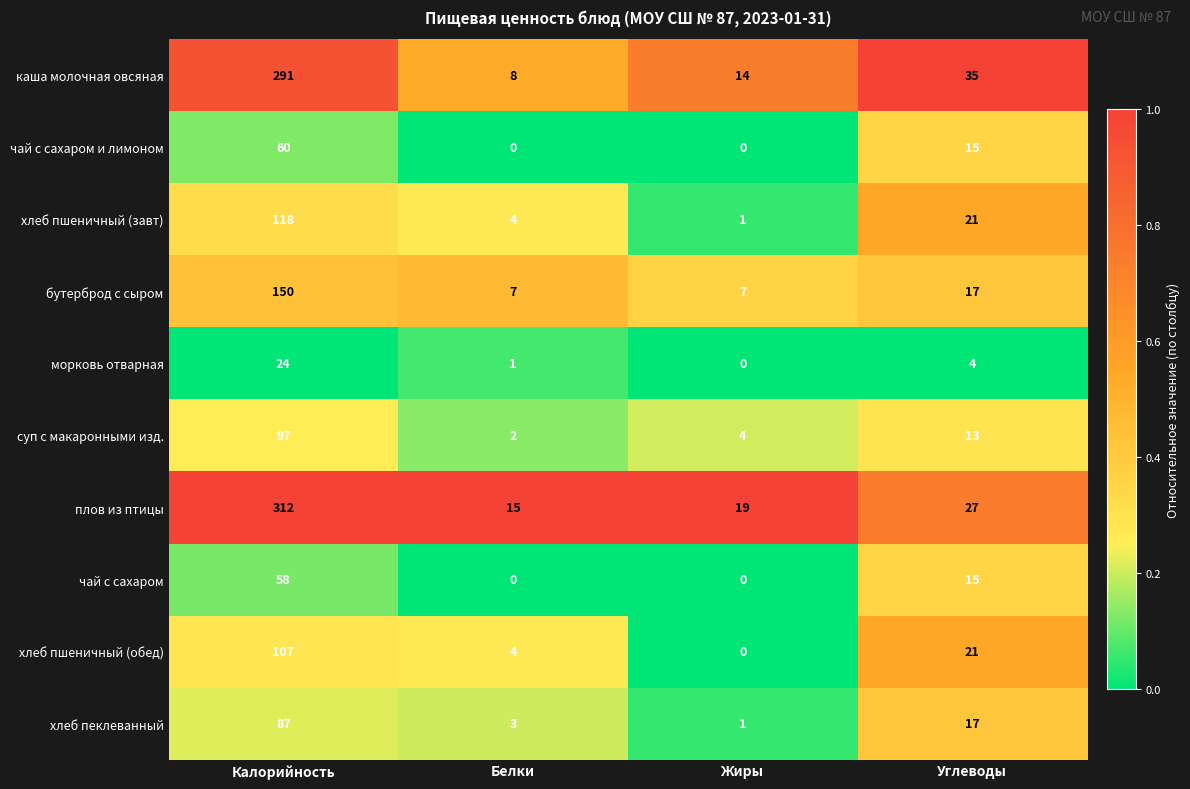

Which series has the widest spread of values?

плов из птицы